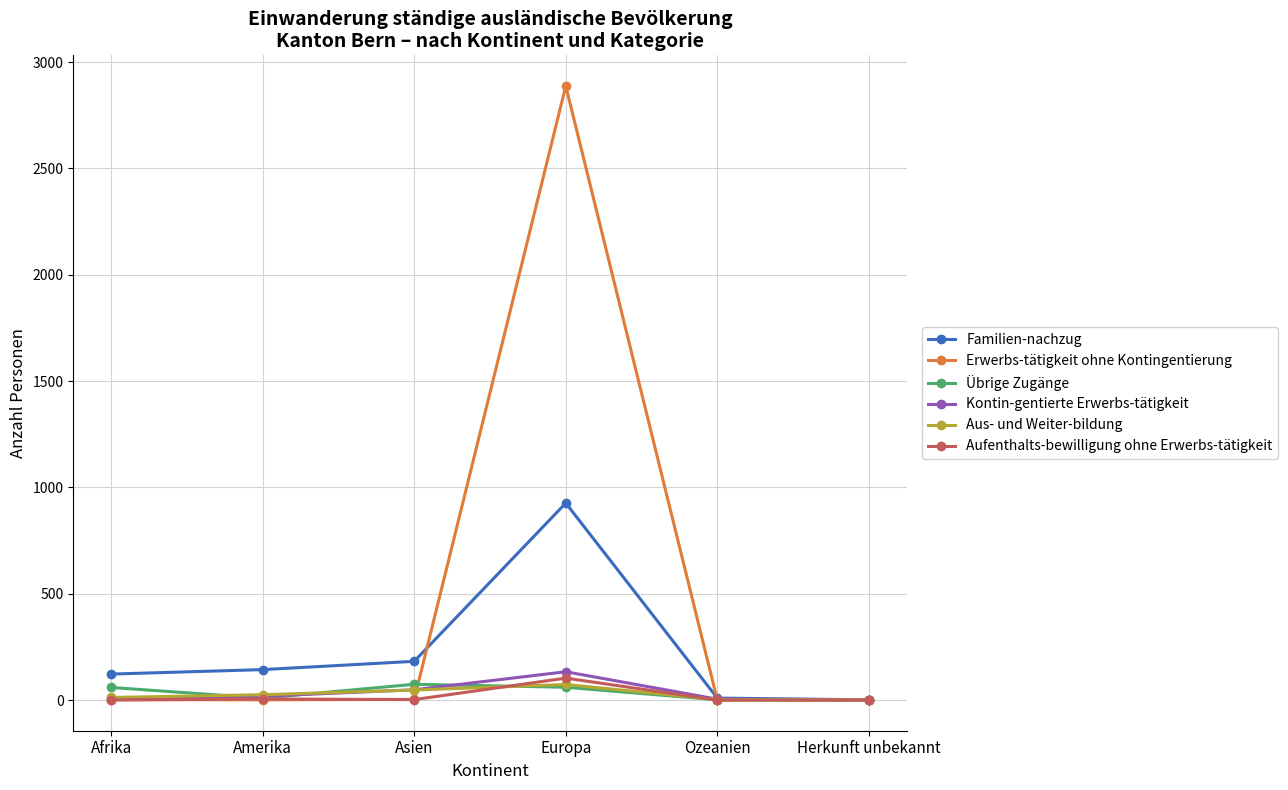

What is the maximum value for Aus- und Weiter-bildung?

73